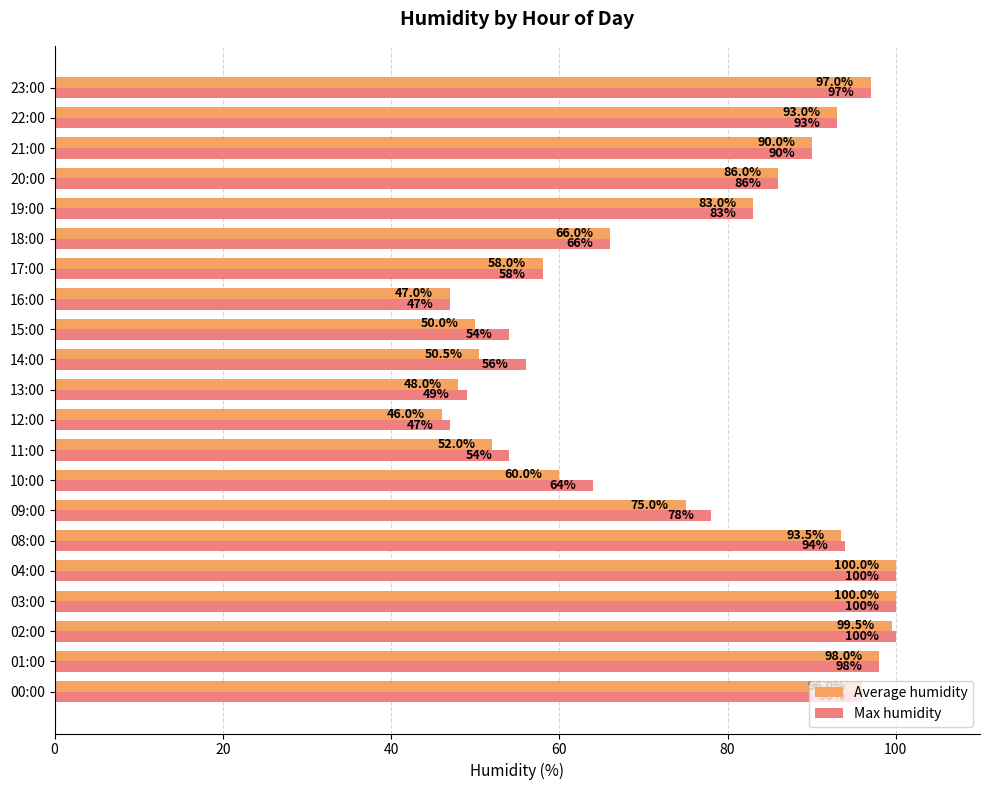

What are all the series names shown in the legend?

Average humidity, Max humidity